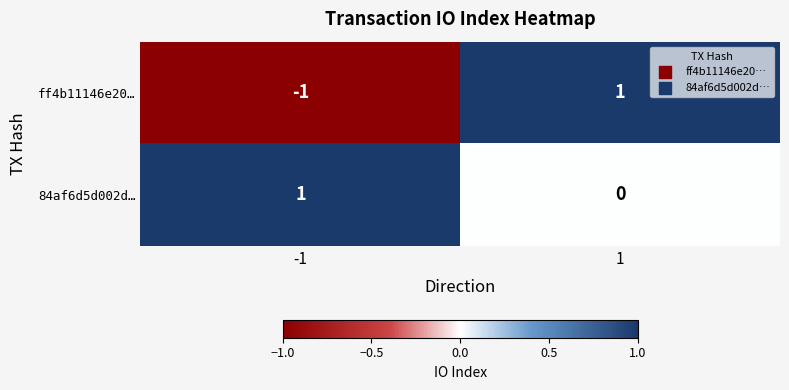

List the labels in order of ff4b11146e20… value, smallest first.

-1, 1